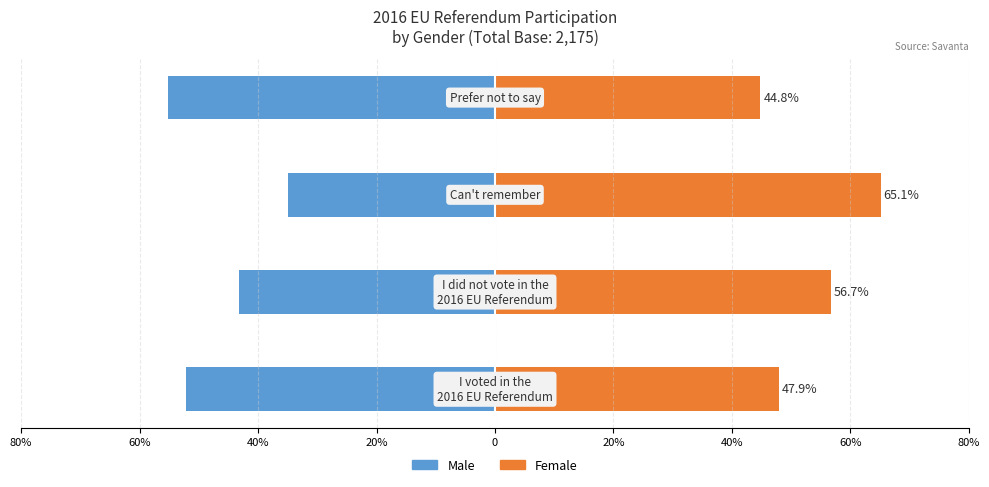

How many bars are there in total?

8